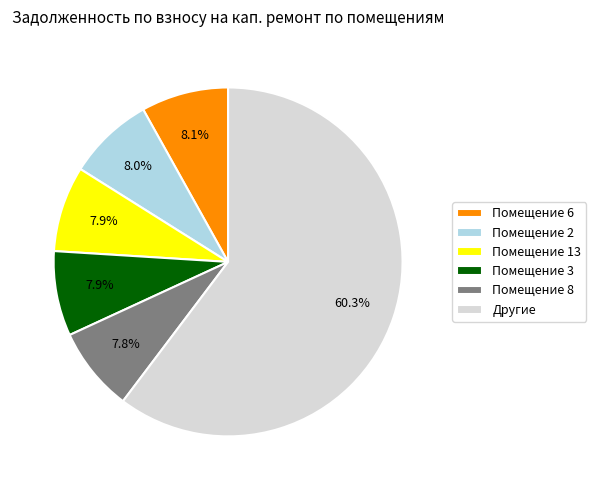

Is there a majority slice in this chart?

Yes